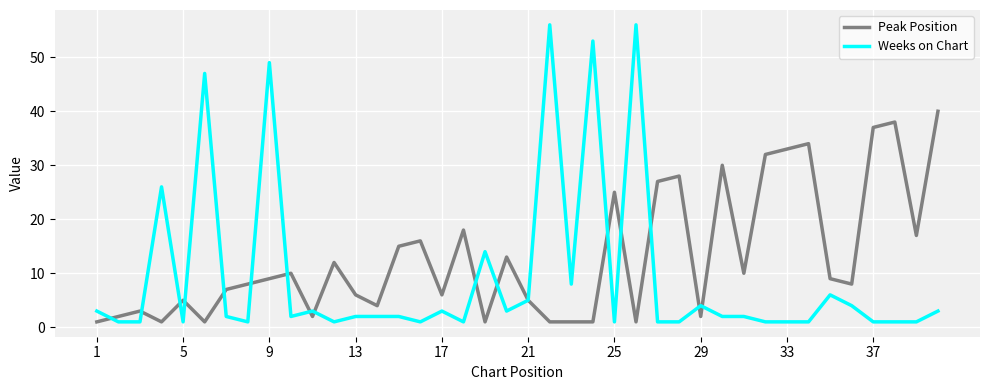

What is the greatest value displayed?

56